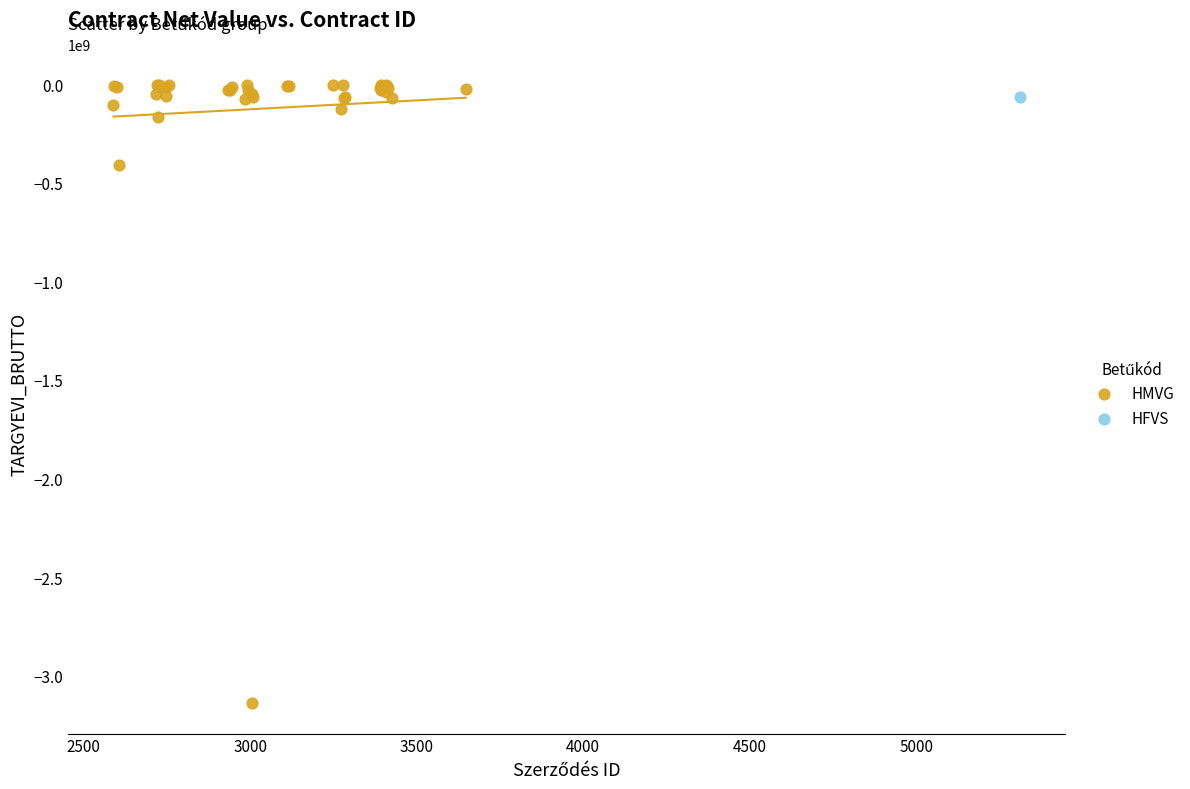

What are all the series names shown in the legend?

HMVG, HFVS